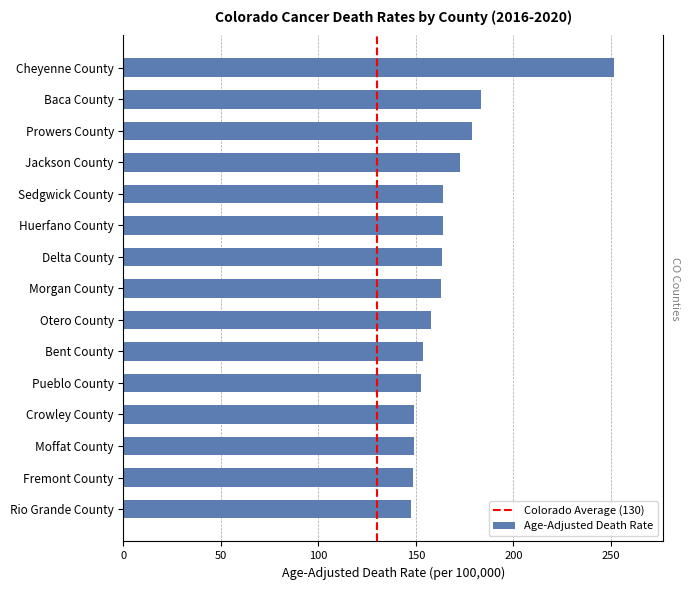

What is the label of the 9th bar from the right?

Delta County